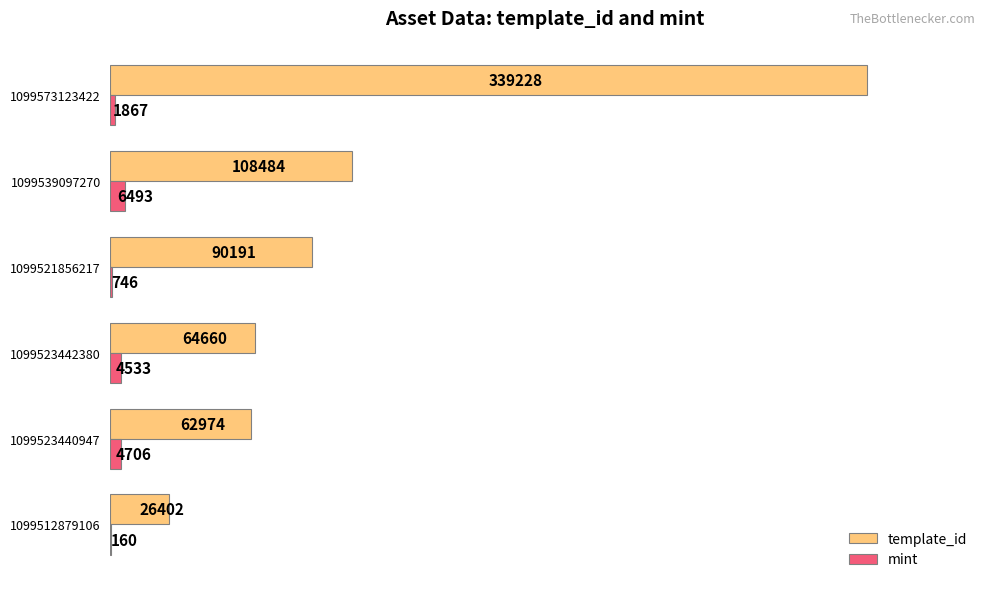

True or false: template_id has a value of 339228 at 1099573123422.

True